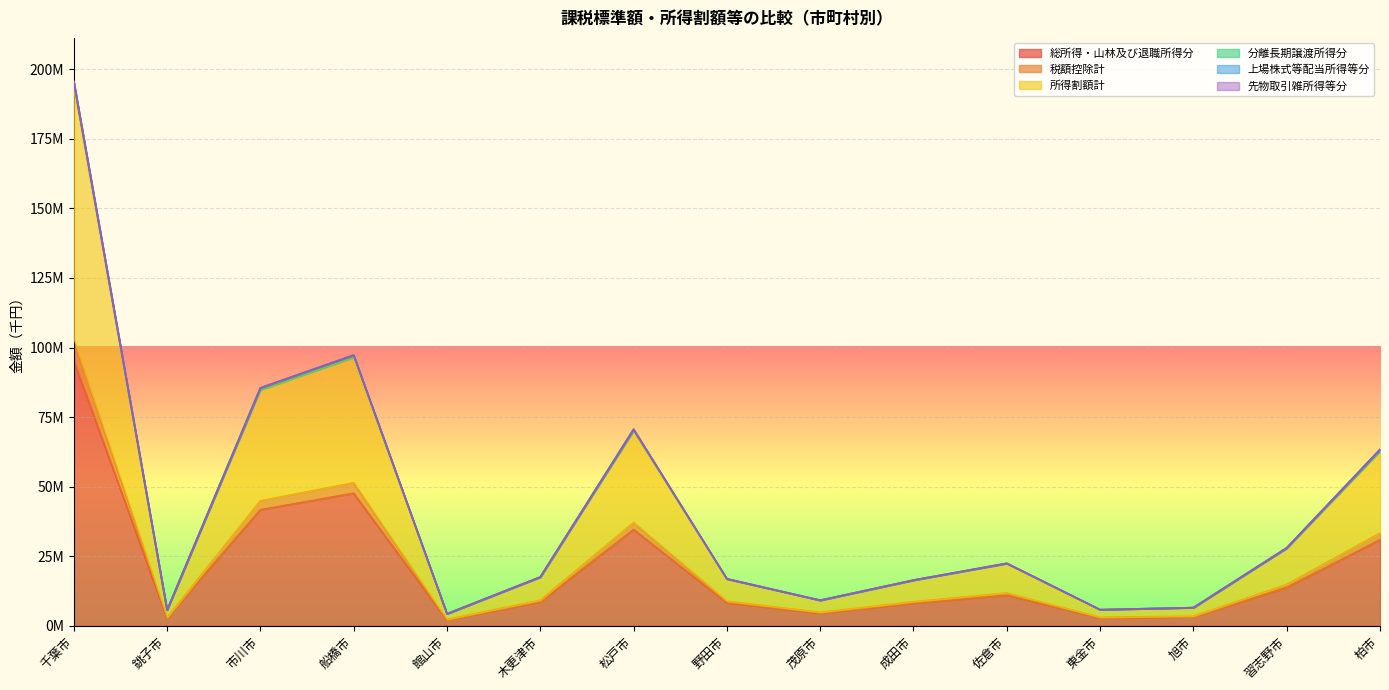

What is the label of the 7th point from the left?

松戸市